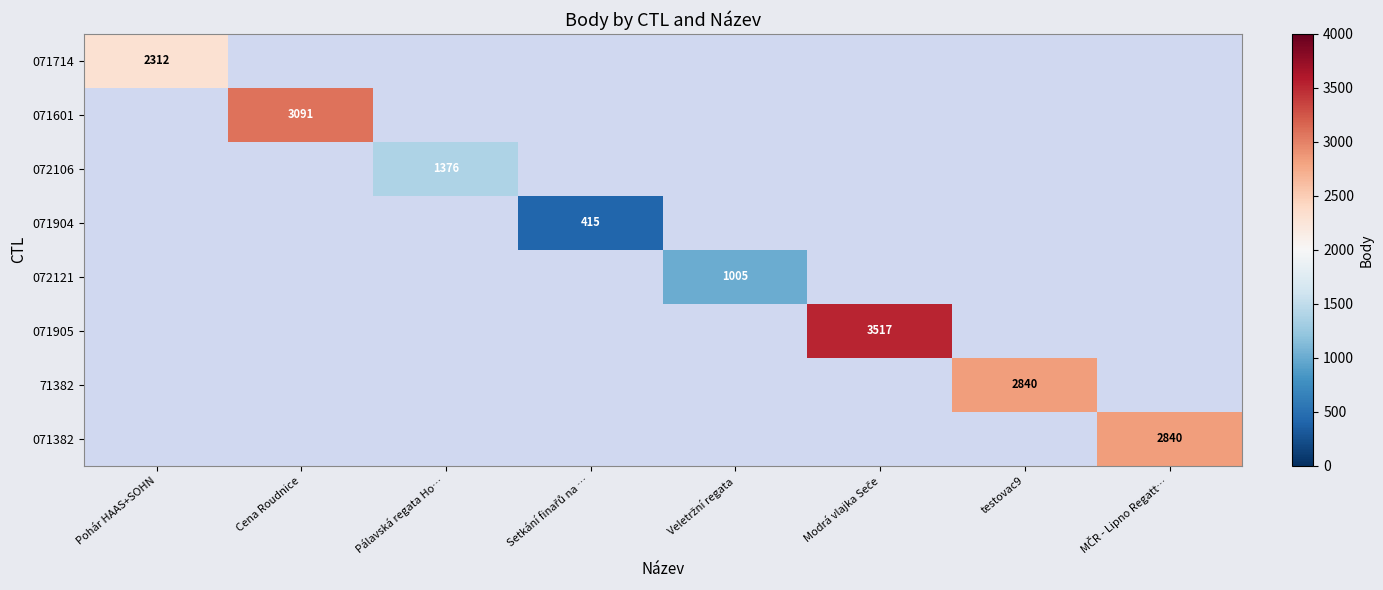

What is the maximum value shown in the chart?

3517.0